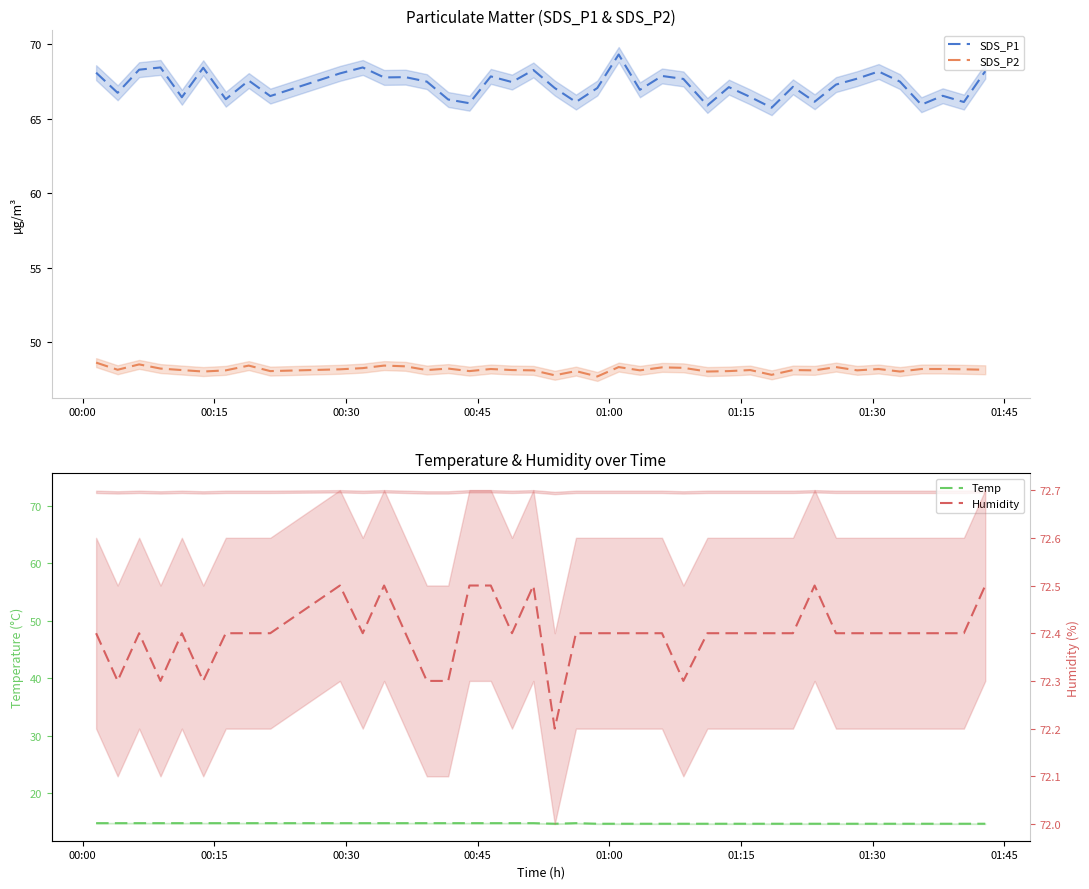

True or false: SDS_P1 and SDS_P2 intersect in this chart.

False